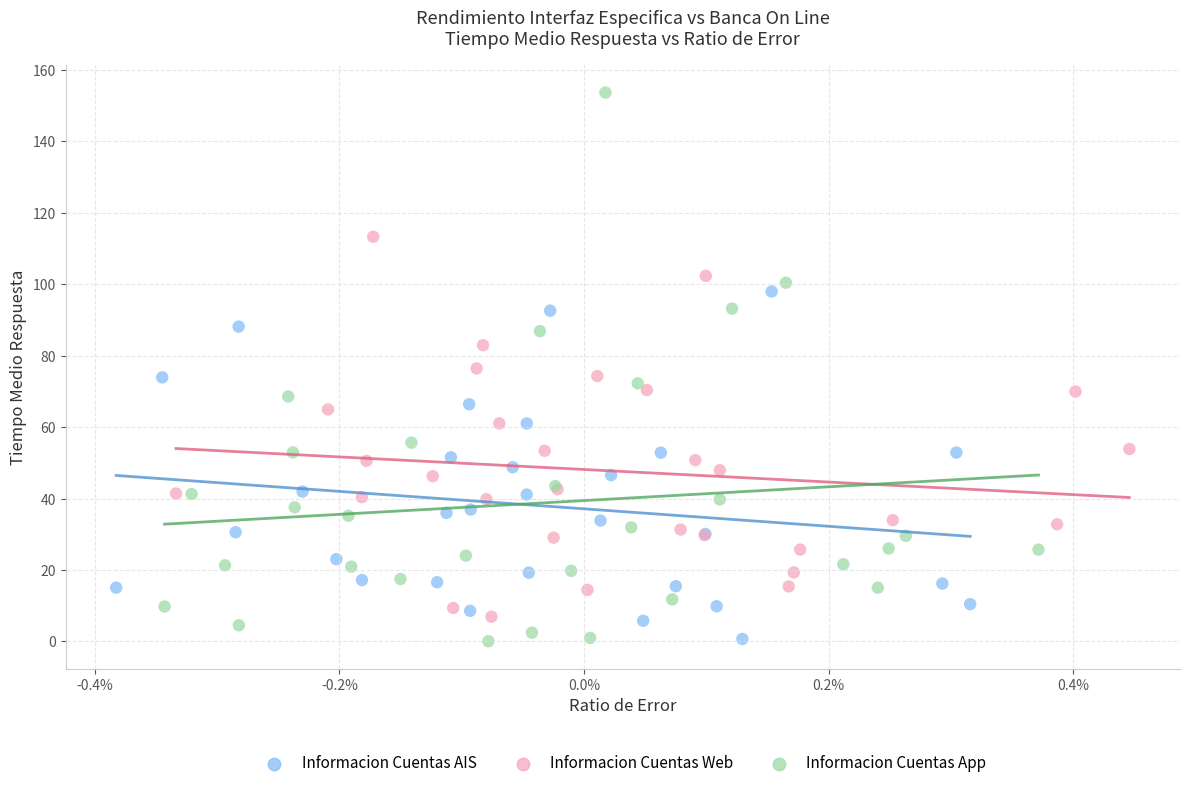

Which series contains the highest Y value?

Informacion Cuentas App